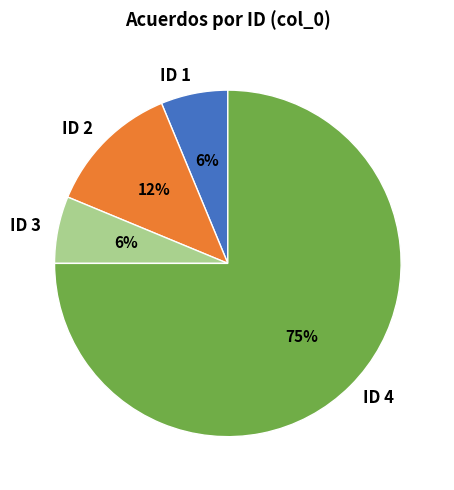

Does ID 3 represent more than half of the total?

No